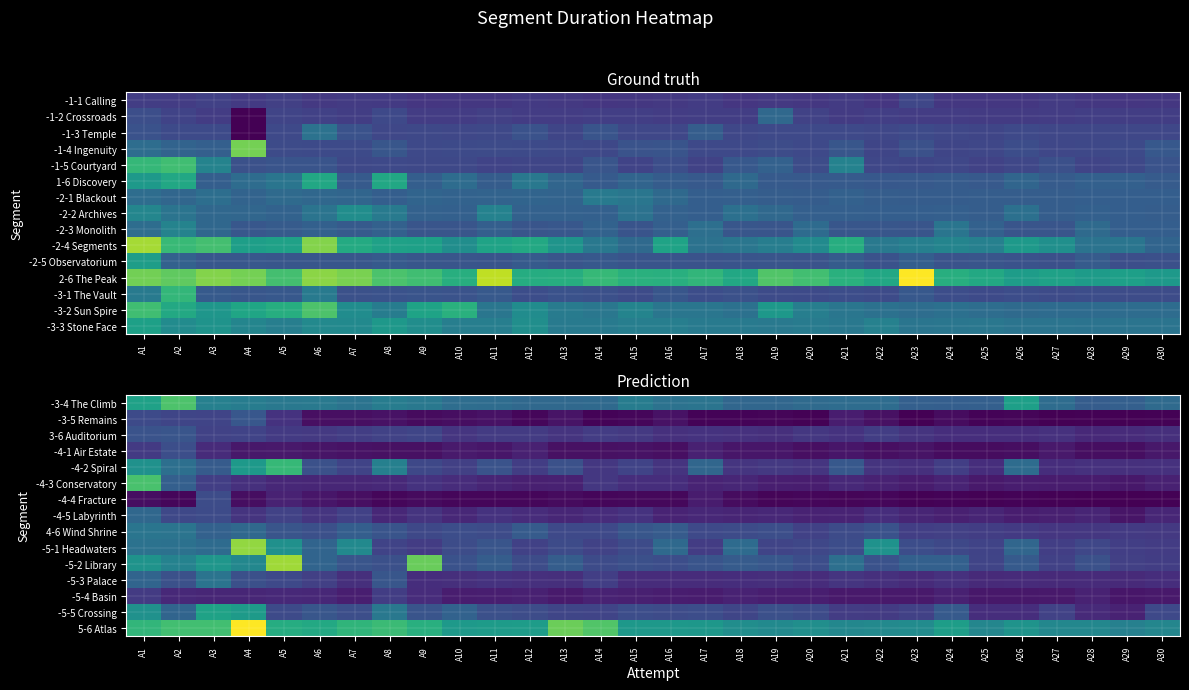

At A15, list the series in order from largest to smallest.

5-6 Atlas, -3-4 The Climb, 4-6 Wind Shrine, -5-2 Library, -5-5 Crossing, -5-1 Headwaters, -4-2 Spiral, 3-6 Auditorium, -4-5 Labyrinth, -4-3 Conservatory, -5-3 Palace, -5-4 Basin, -4-1 Air Estate, -4-4 Fracture, -3-5 Remains